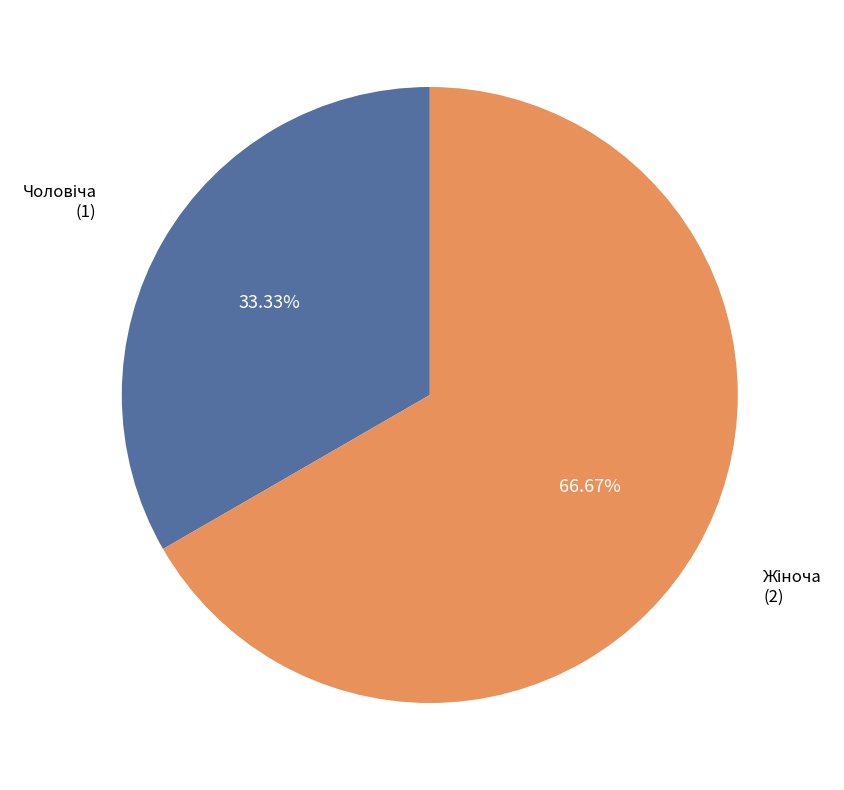

Is there any slice that represents more than half of the pie?

Yes